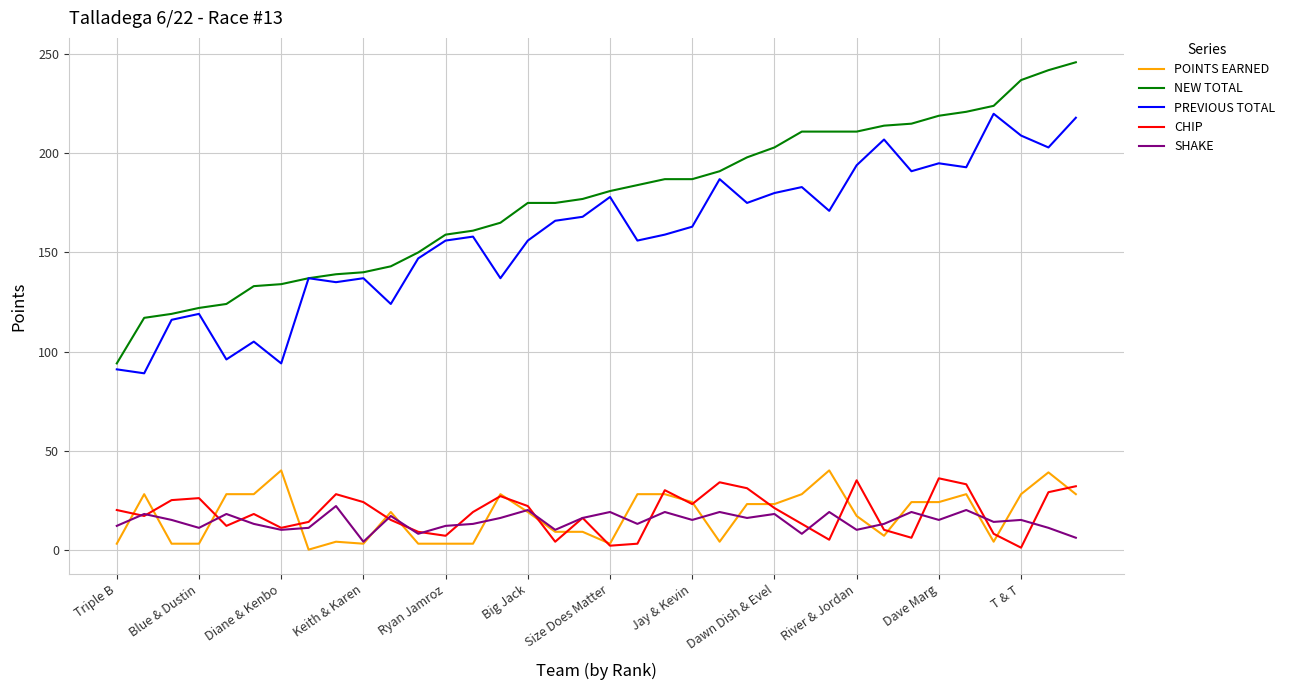

How many lines are shown in the chart?

5